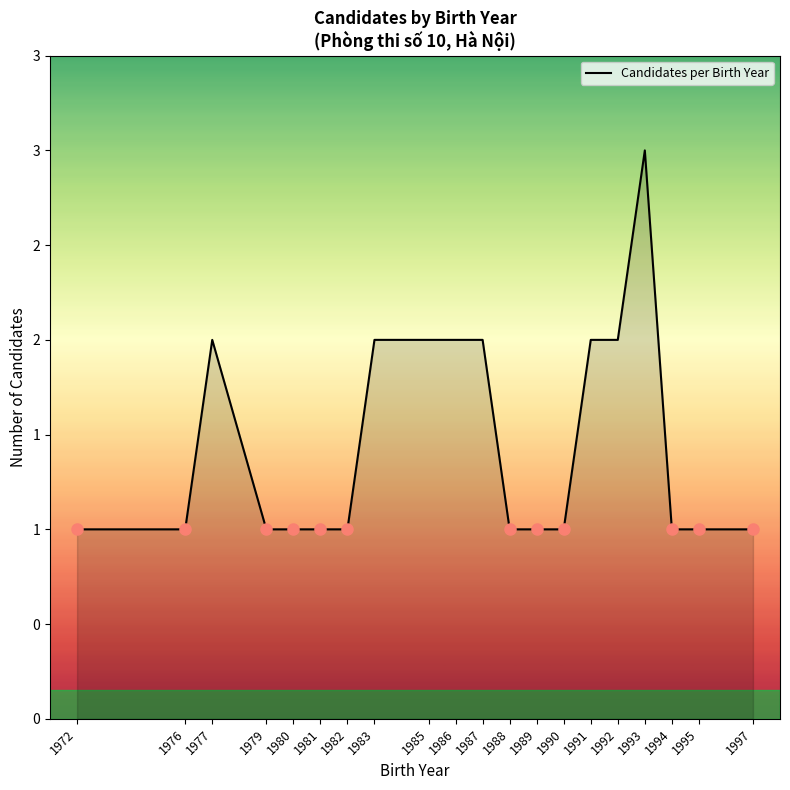

What is the greatest value displayed?

3